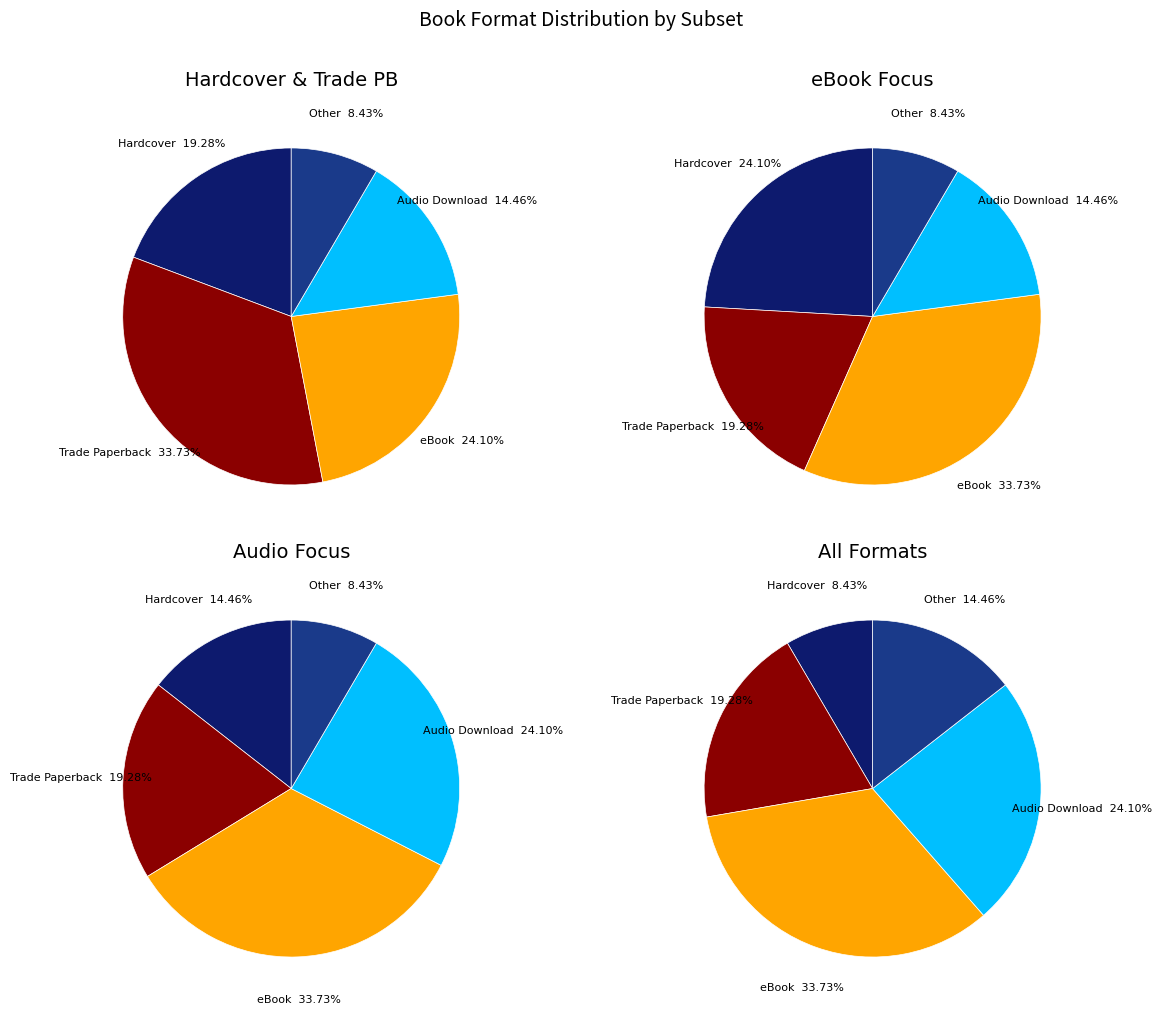

How many slices are in this pie chart?

5